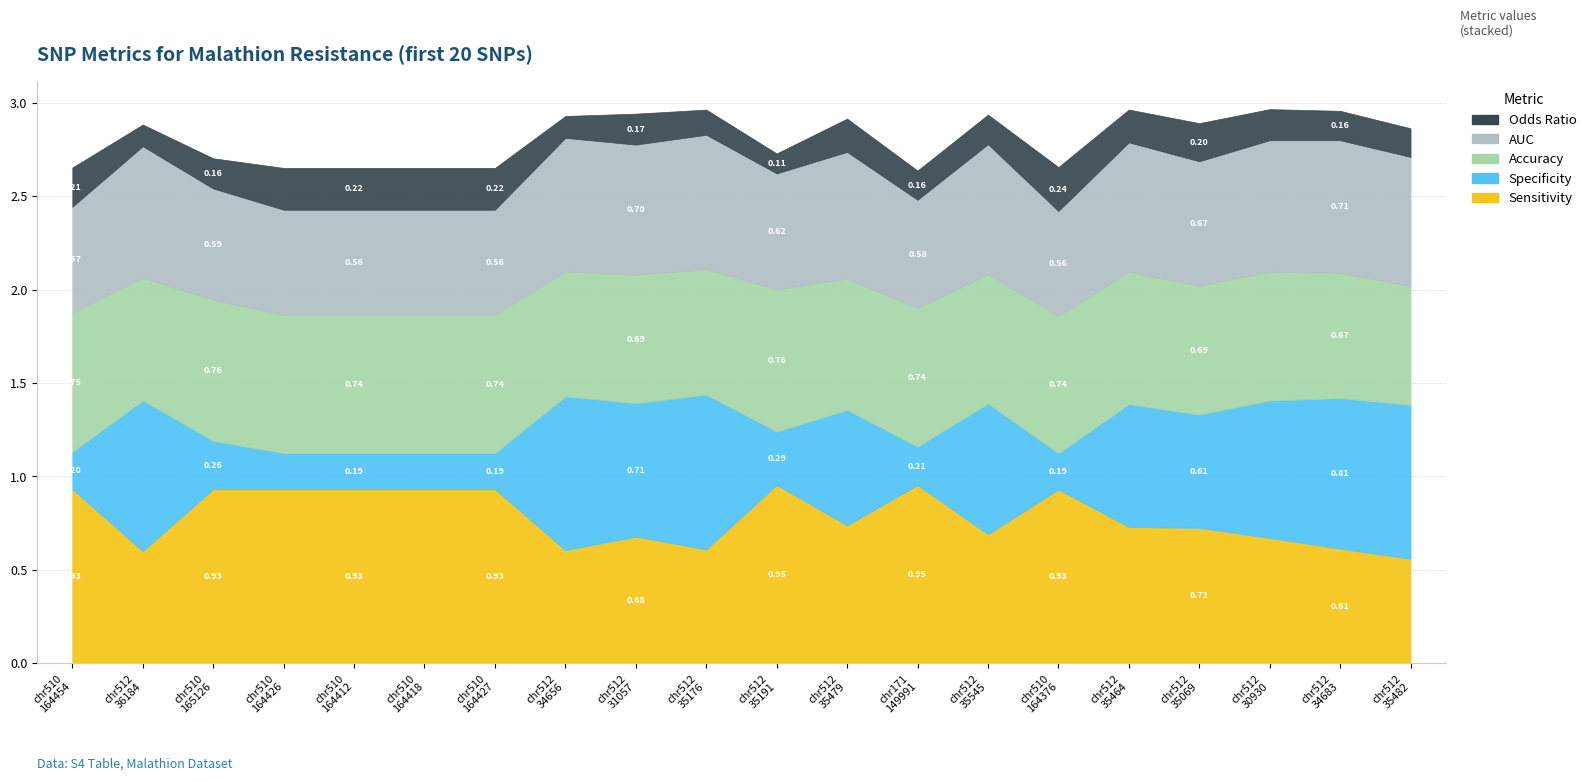

Which series has the largest total across all categories?

Sensitivity